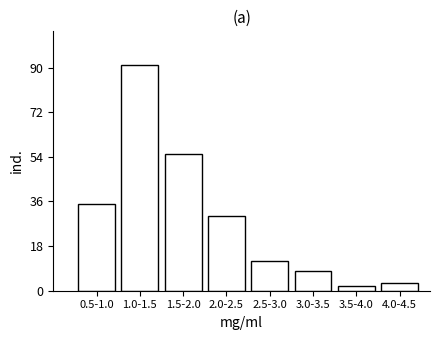

Reading left to right, extract all data points from this chart.

35	91	55	30	12	8	2	3